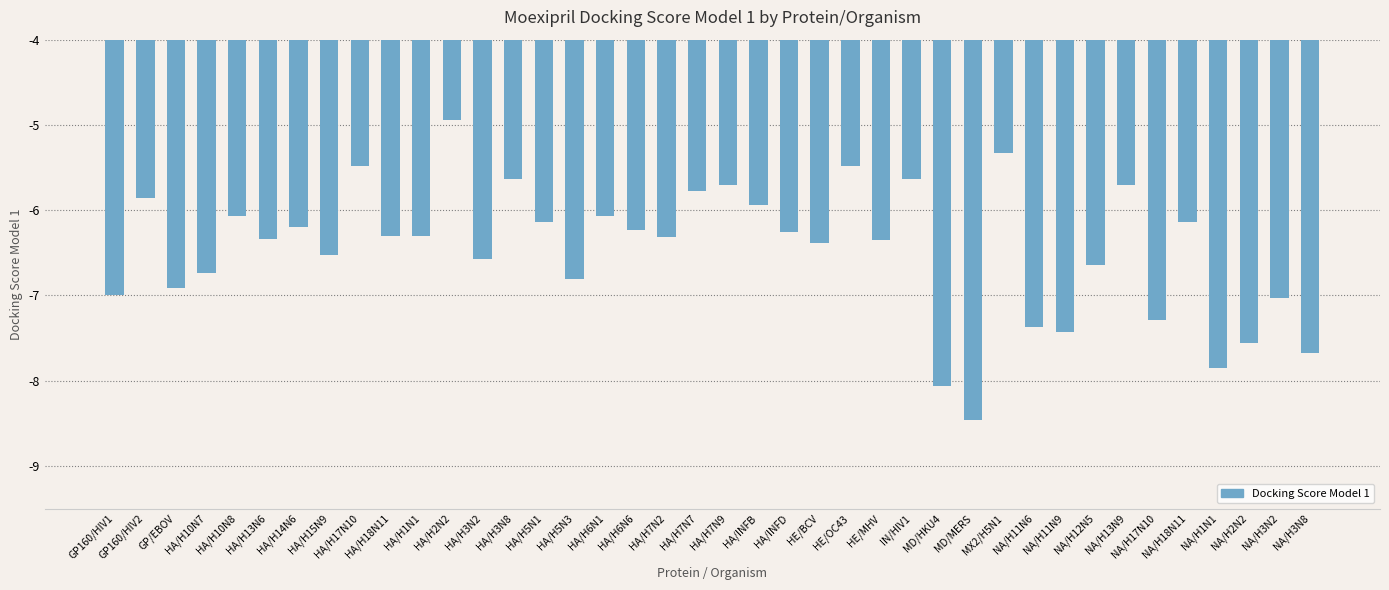

How many series are shown in this chart?

1